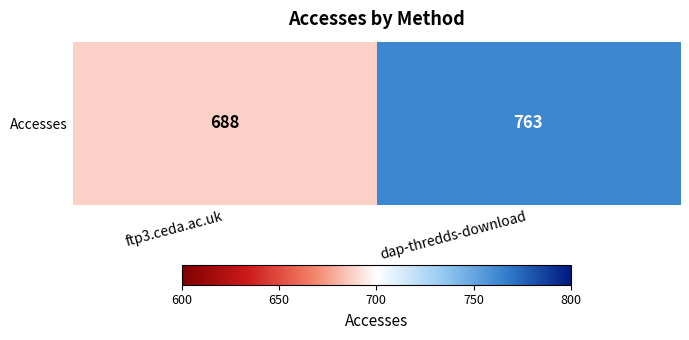

What is the ratio of the value at dap-thredds-download to the value at ftp3.ceda.ac.uk?

1.1